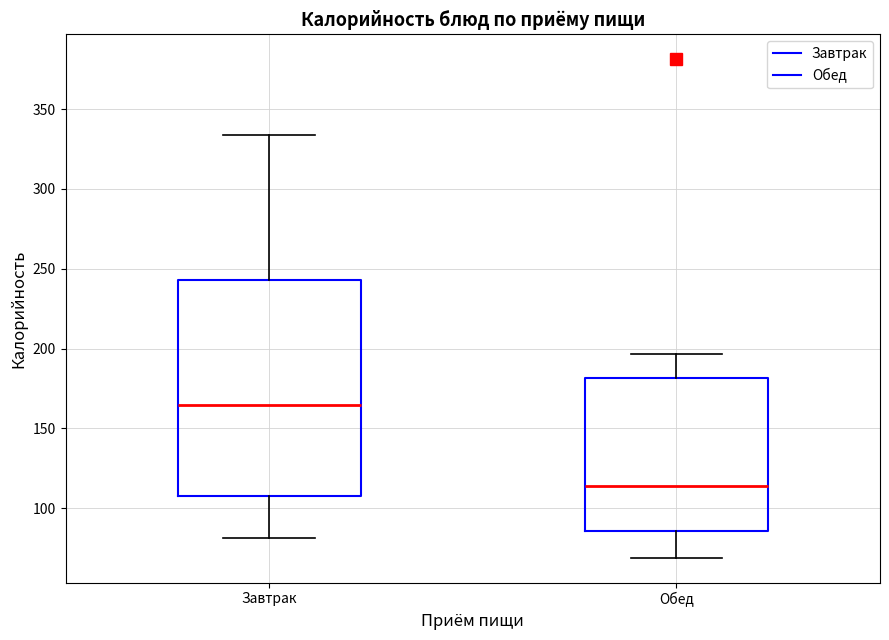

Which box has the highest median line?

Завтрак